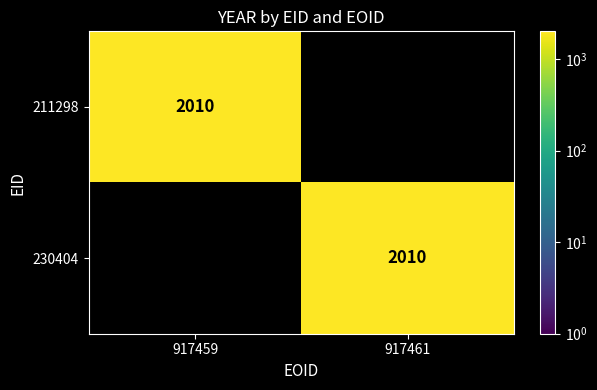

True or false: 230404 has a value of 2010 at 917461.

True